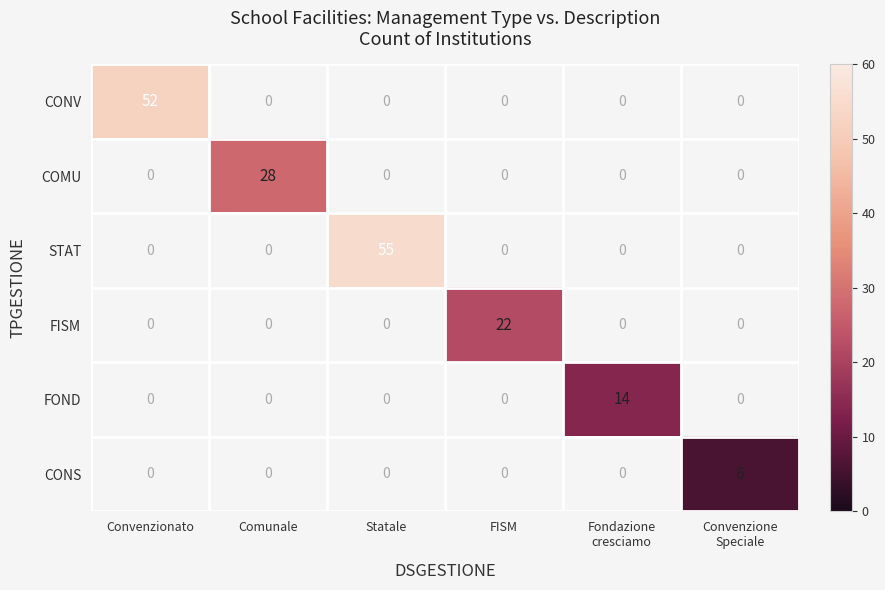

True or false: CONV has a value of 81 at Convenzionato.

False